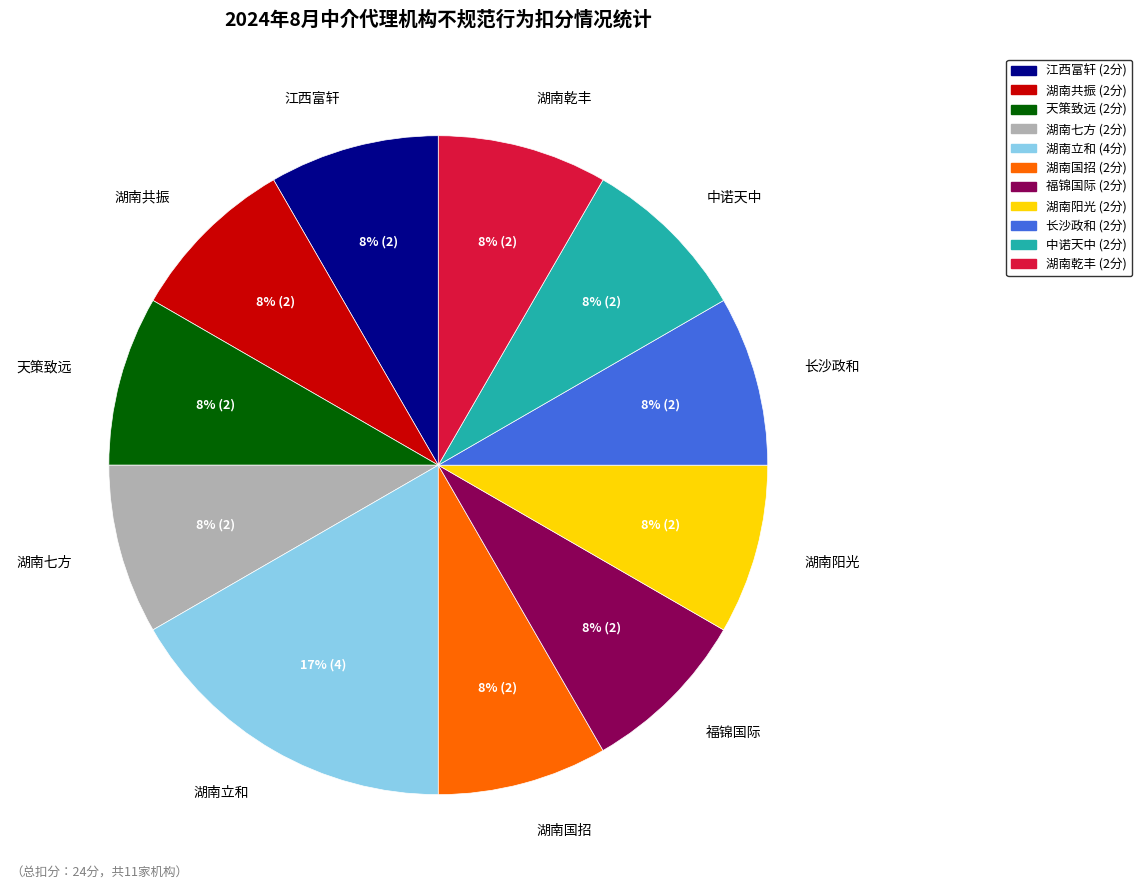

True or false: 天策致远 accounts for 2% of the total.

False